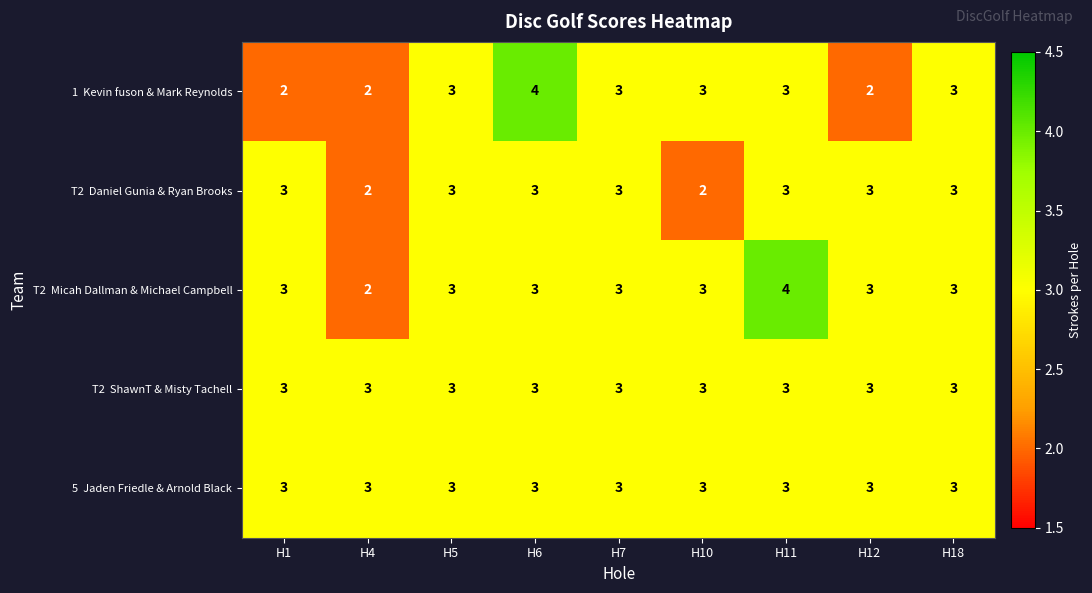

What is the maximum value shown in the chart?

4